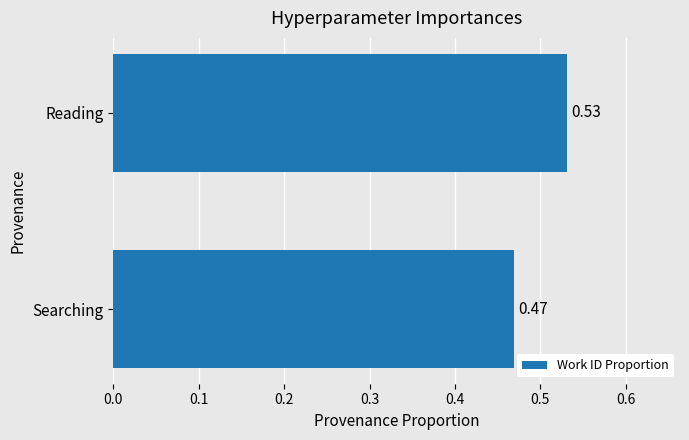

Where is the data nearest to the value 0?

Searching